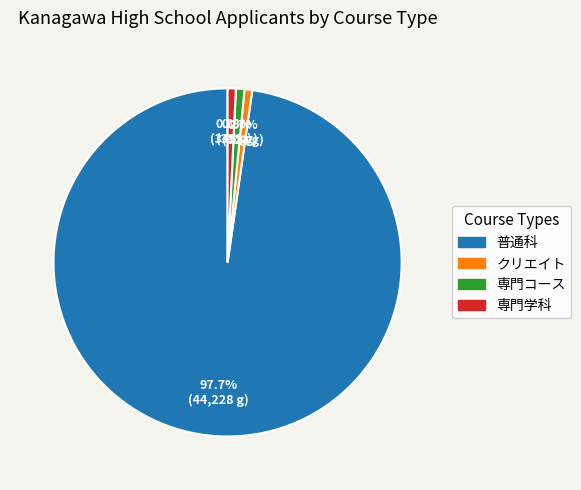

Does 専門コース account for over 50% of the chart?

No